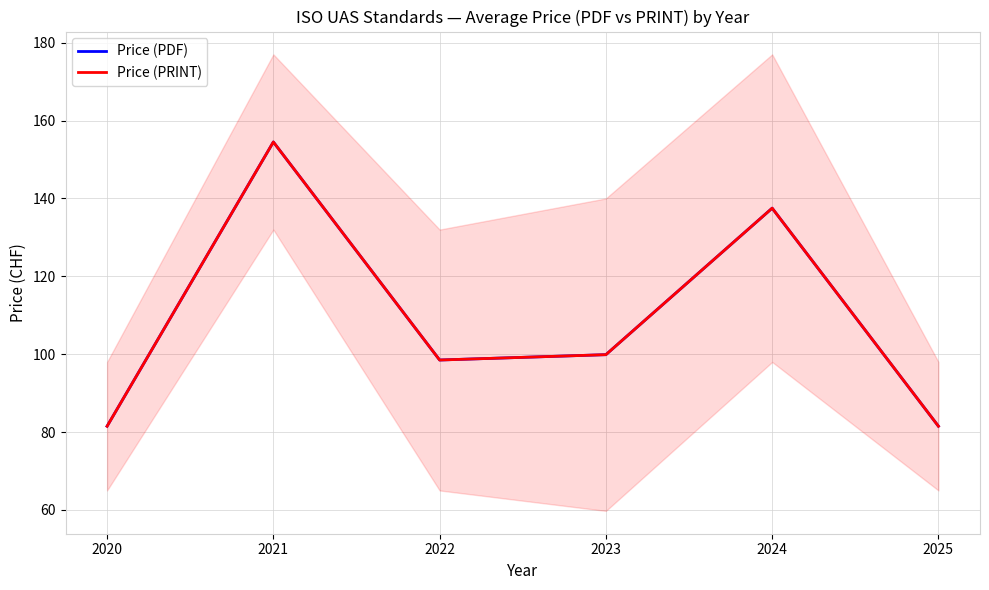

What is the total value across all series at 2022?

197.0